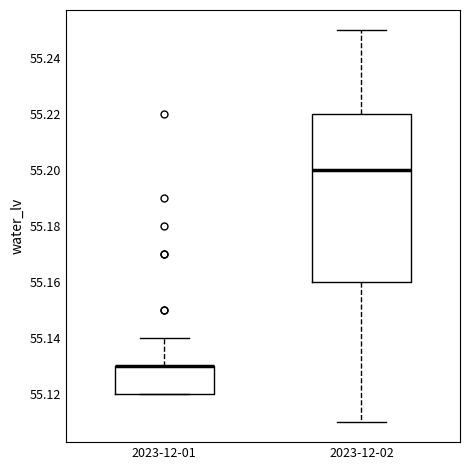

Reading left to right, transcribe this box plot: for each box, give where its median line is, the range the box spans, and where its two whiskers end, as read against the y-axis. The values are not printed on the chart, so give them approximately, as read against the axis.

2023-12-01: median 55.13 (drawn on the box's upper edge), box 55.12 to 55.13, whiskers 55.12 to 55.14
2023-12-02: median 55.20, box 55.16 to 55.22, whiskers 55.11 to 55.25